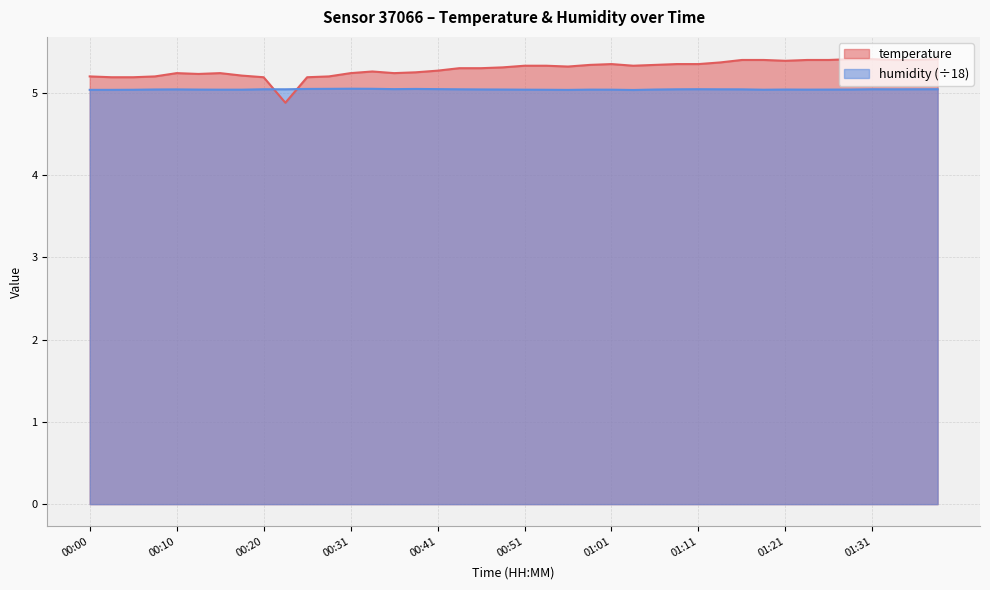

Is the value of humidity at 01:34 greater than the value of temperature at 01:13?

No